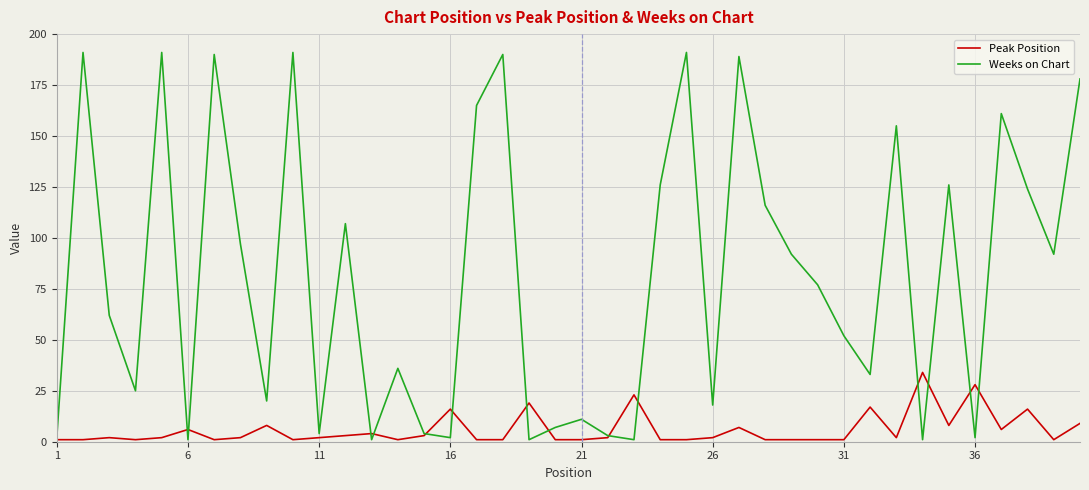

Which series has the largest range (max minus min)?

Weeks on Chart